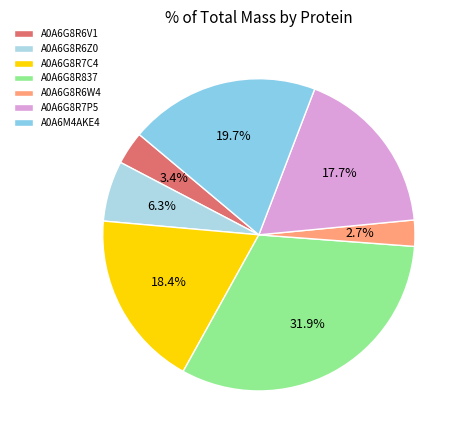

Between A0A6G8R837 and A0A6G8R6W4, which is larger?

A0A6G8R837